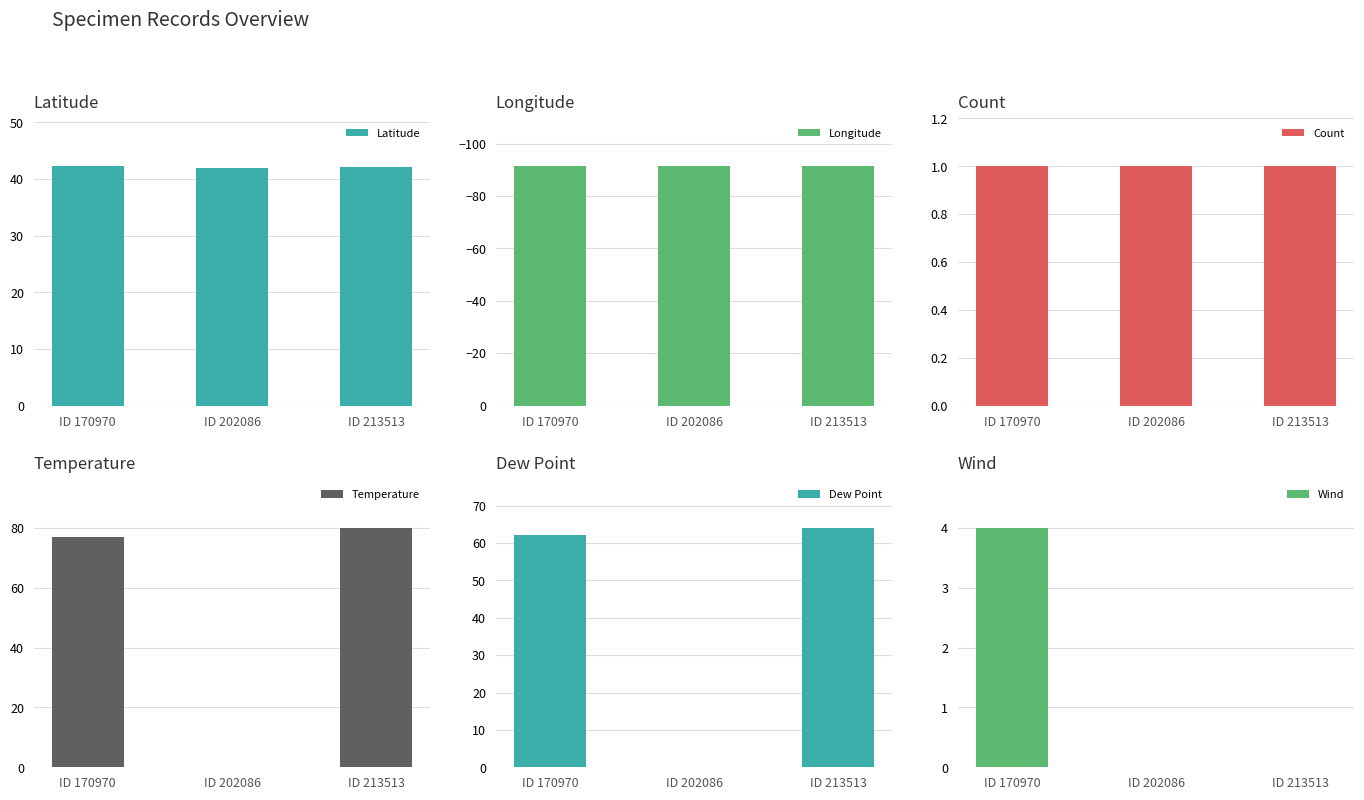

What is the average value of the Longitude series?

-91.5